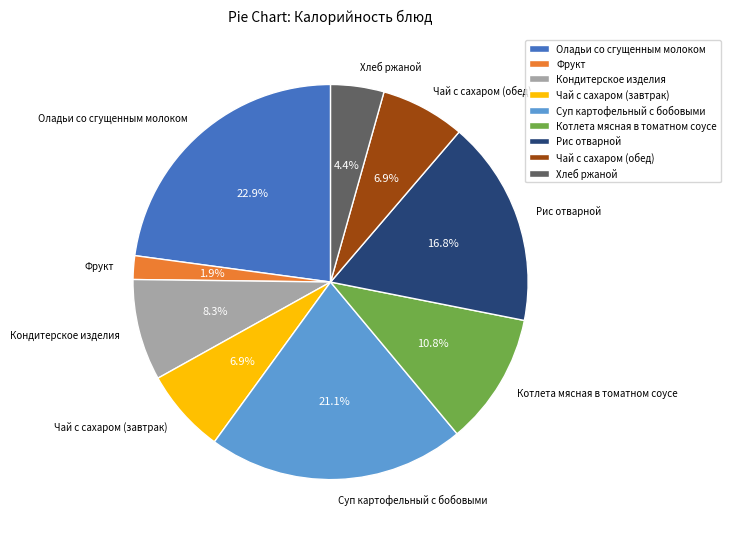

Does Кондитерское изделия represent more than half of the total?

No